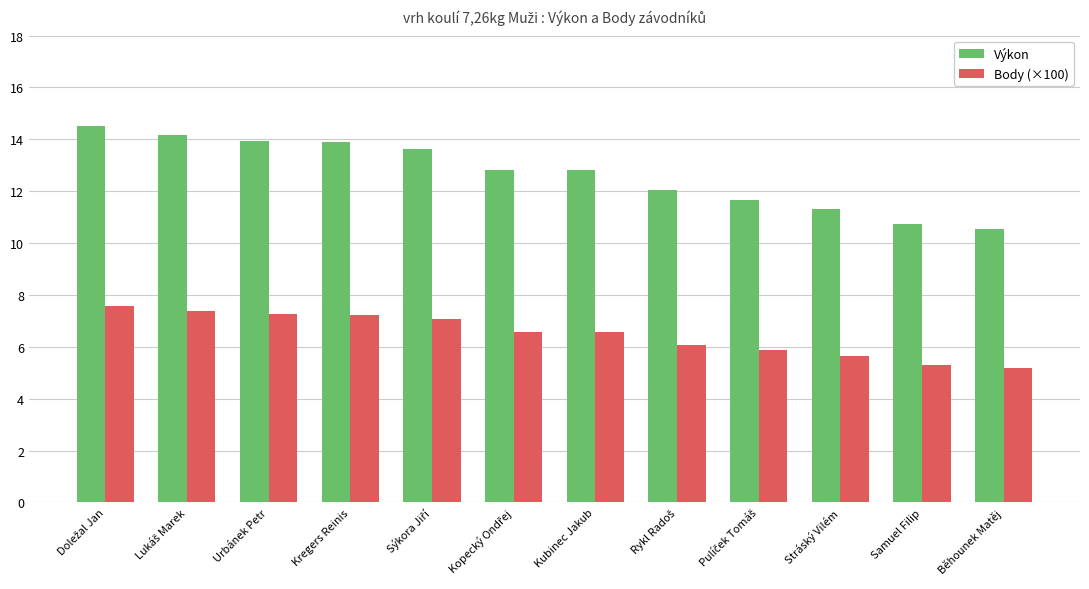

What is the value of the Výkon bar at the 2nd from the left?

14.2